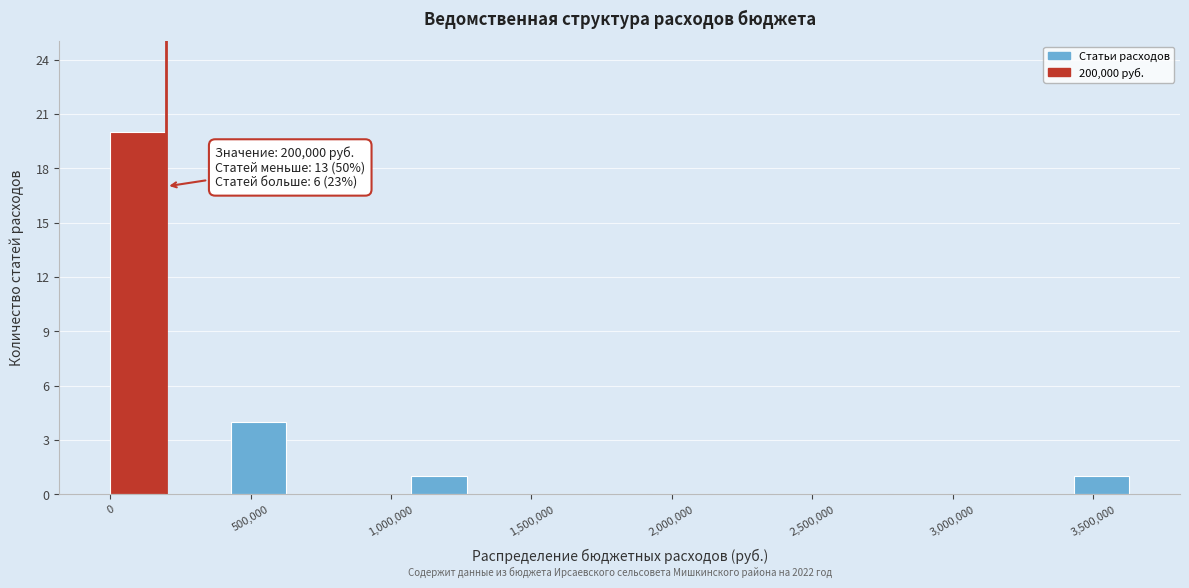

Which range on the x-axis has the tallest bar?

0 to 200000